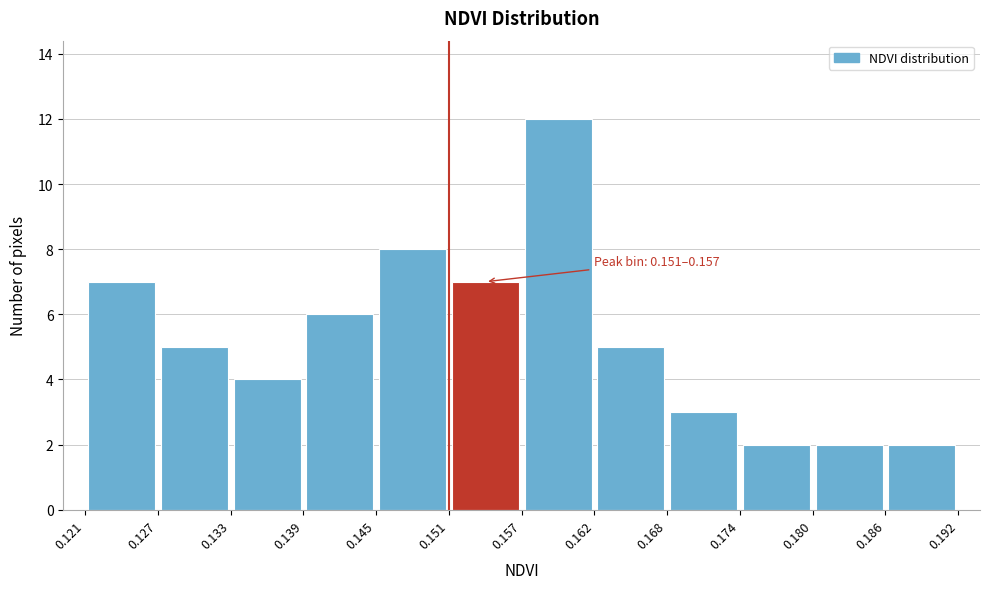

Over which range of the x-axis is the bar tallest?

0.157 to 0.162